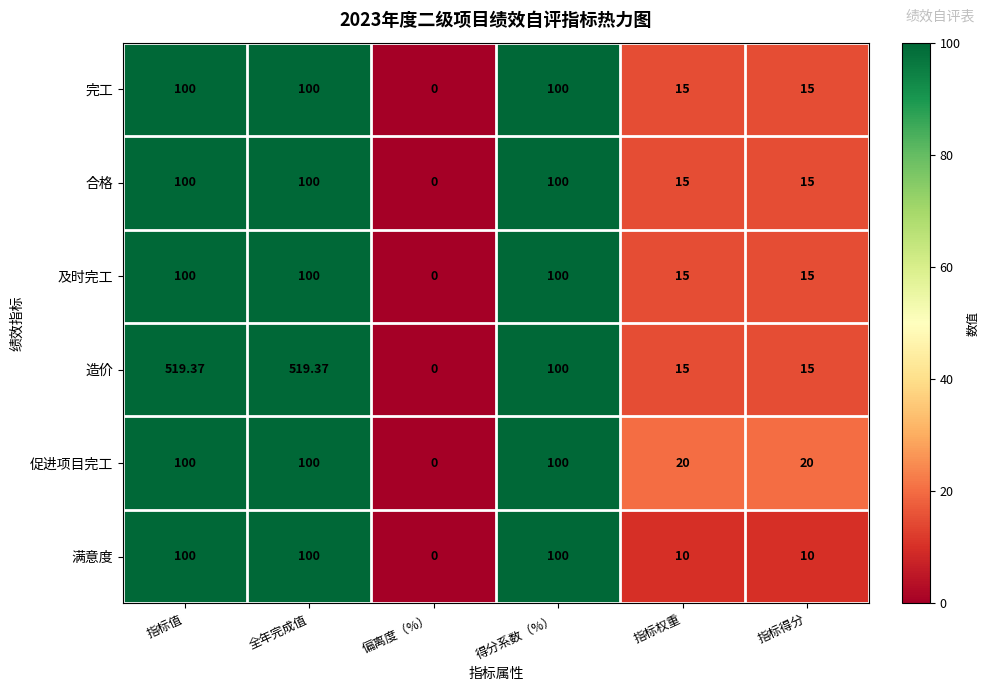

Which series has the largest total across all categories?

造价